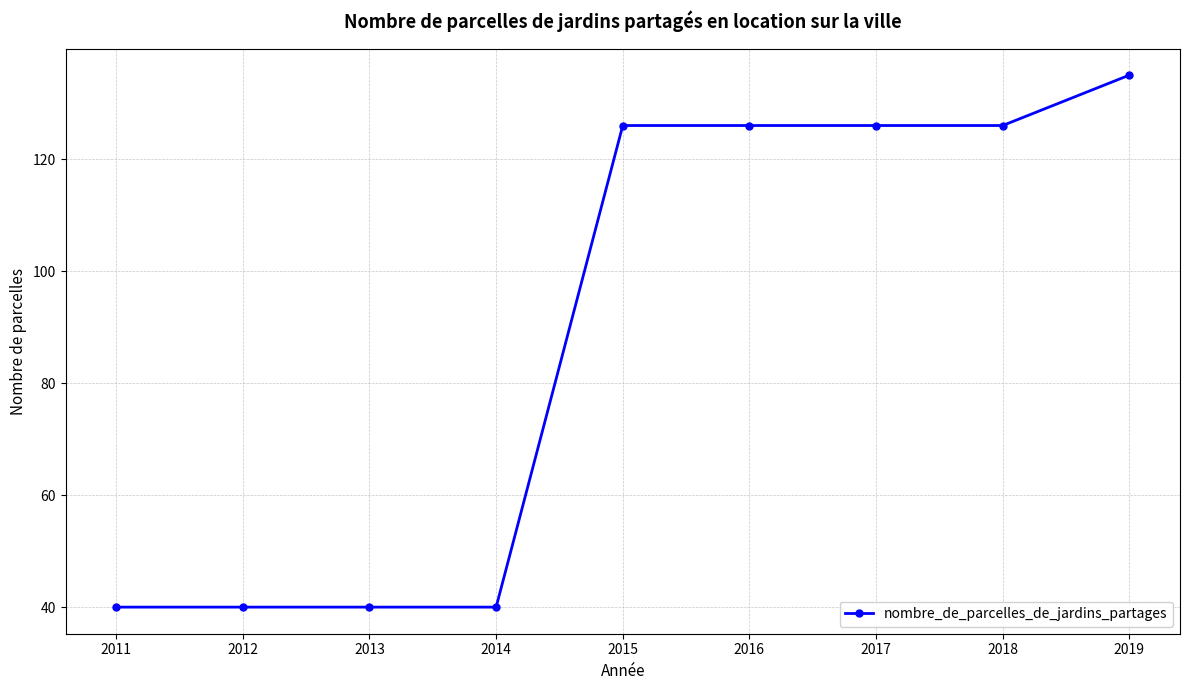

What is the sum of all values?

799